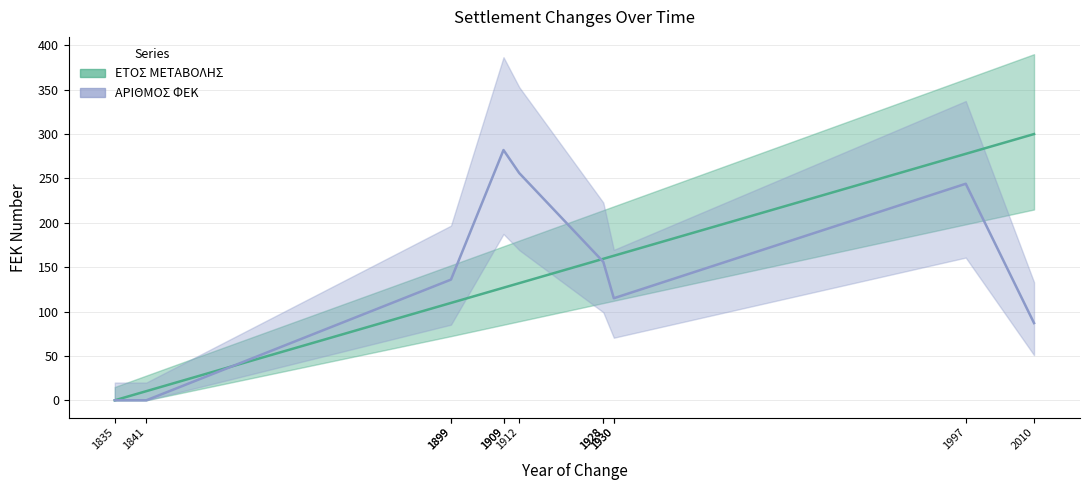

What is the approximate value of ΕΤΟΣ ΜΕΤΑΒΟΛΗΣ at 1930?

162.9